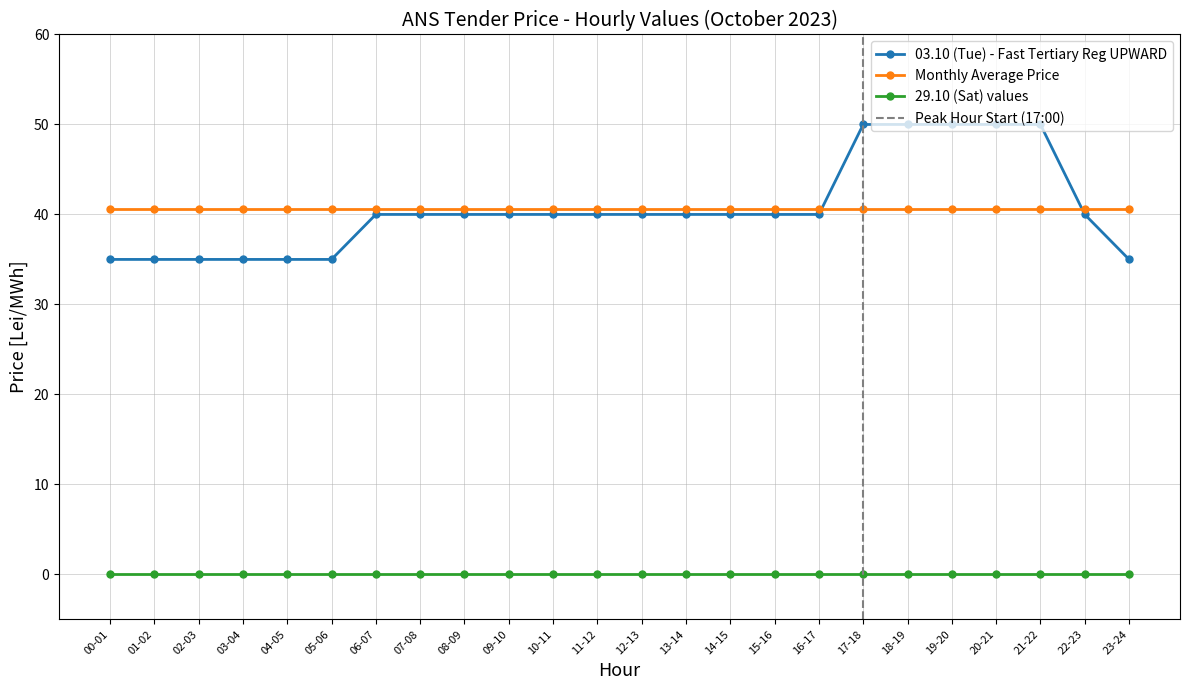

What is the minimum value for 00 - 01 (35)?

35